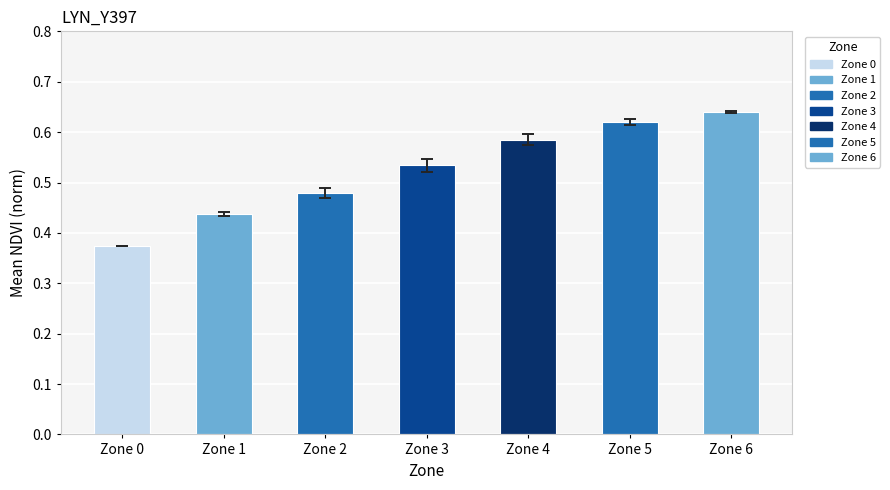

Between Zone 1 and Zone 6, which is larger?

Zone 6